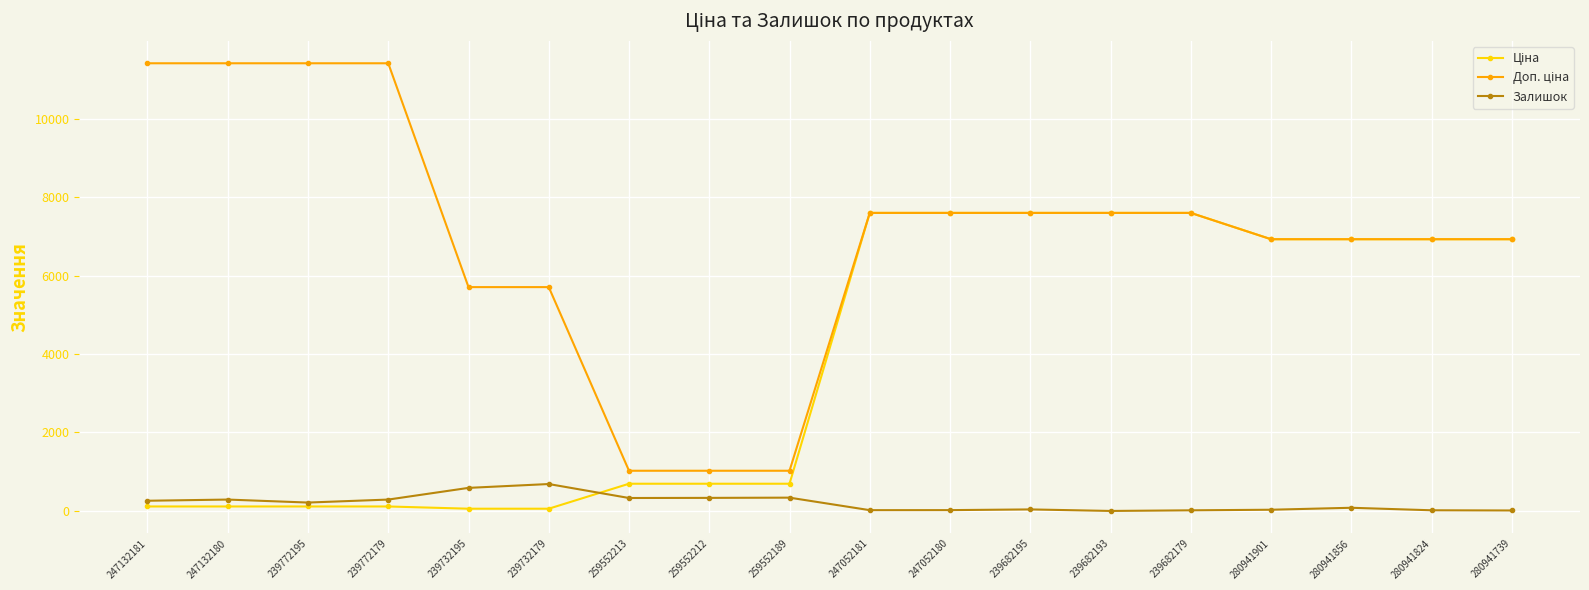

What is the greatest value displayed?

11410.0